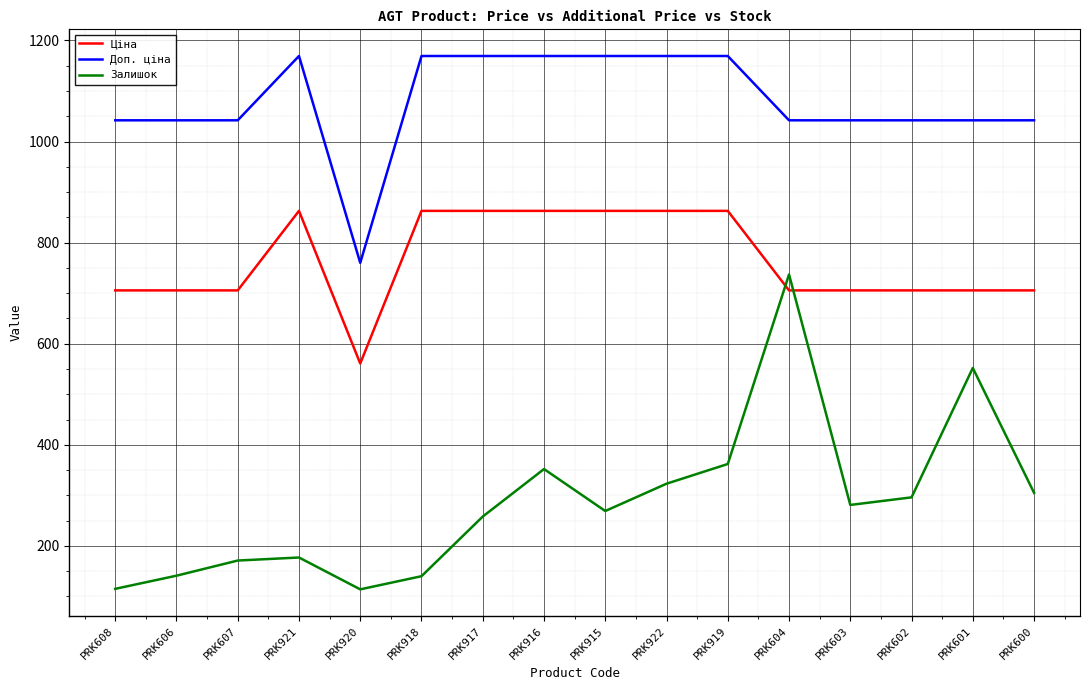

The Залишок series shows 83.4 at PRK917. True or false?

False